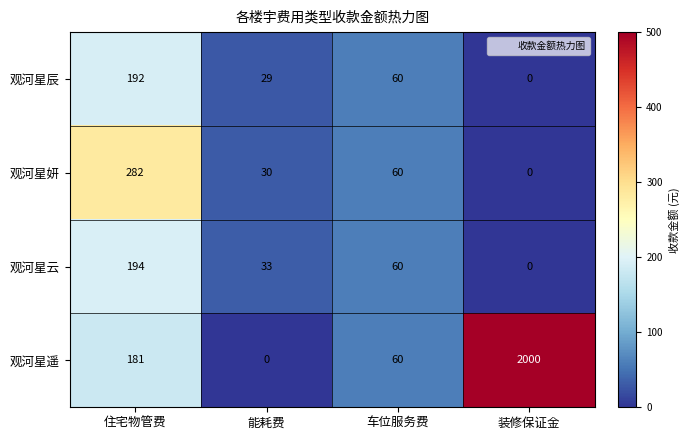

Which series has the largest range (max minus min)?

观河星遥